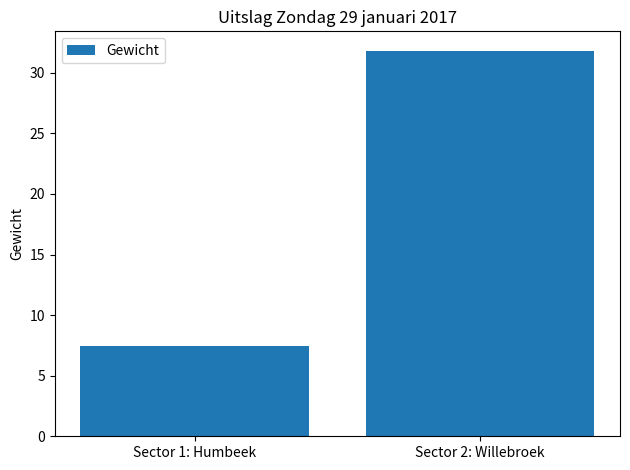

What is the change in value from Sector 1: Humbeek to Sector 2: Willebroek?

+24.4